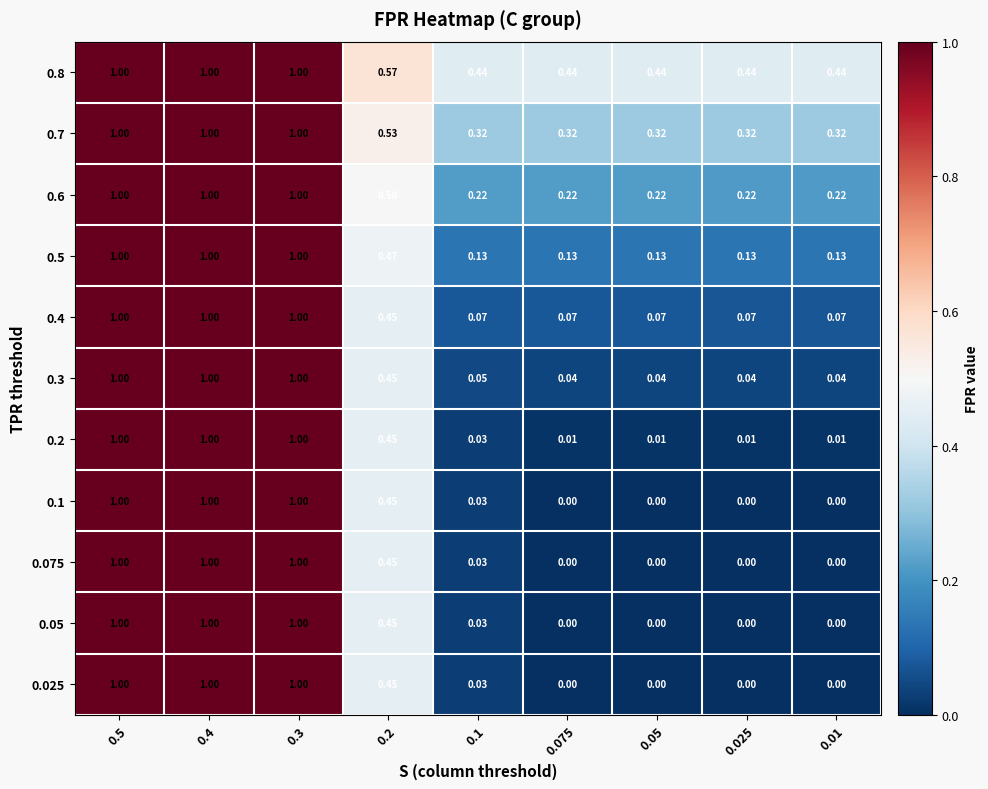

Which series has the largest total across all categories?

0.8